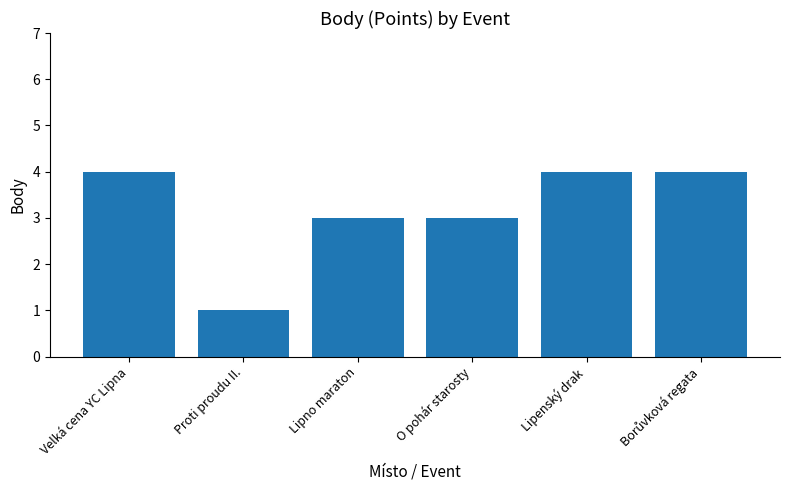

Approximately how many times larger is the value at Velká cena YC Lipna compared to Proti proudu II.?

4.0